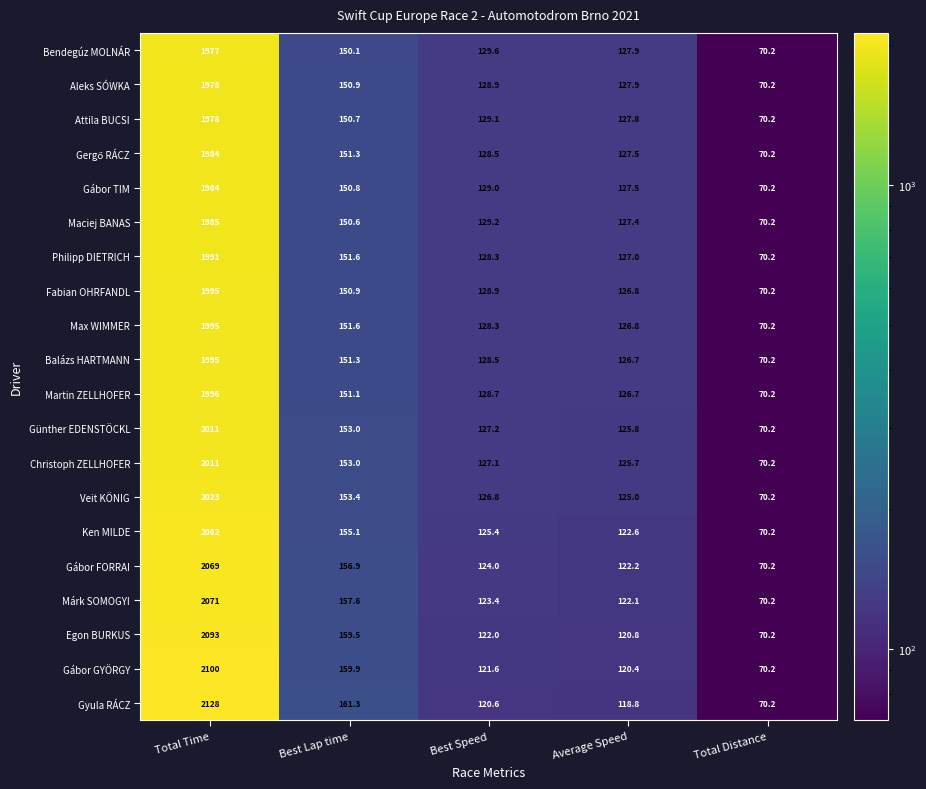

List the labels in order of Aleks SÓWKA value, smallest first.

Total Distance, Average Speed, Best Speed, Best Lap time, Total Time